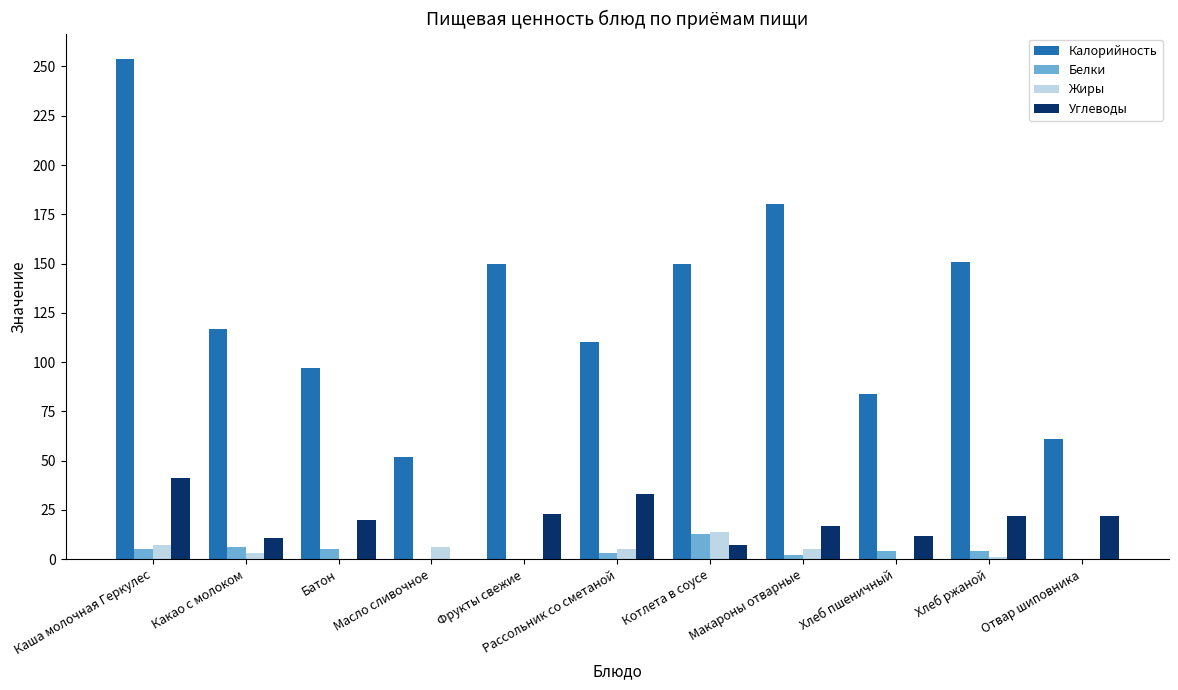

Which series has the largest total across all categories?

Калорийность